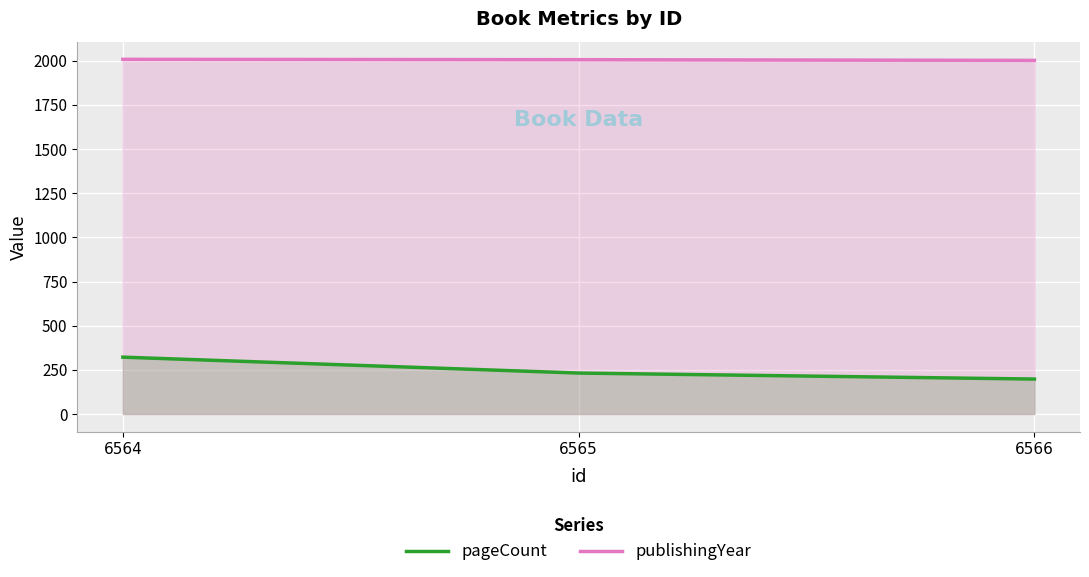

Which category has the highest value in the pageCount series?

6564